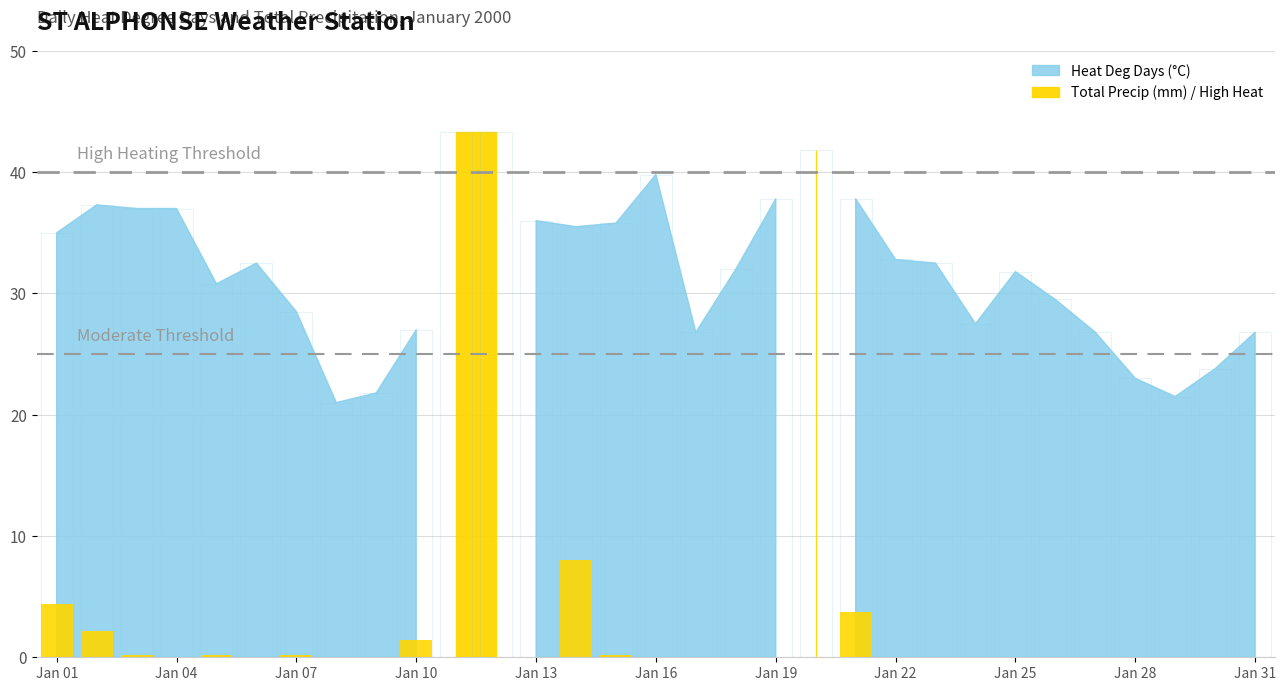

How many bars are there in total?

31